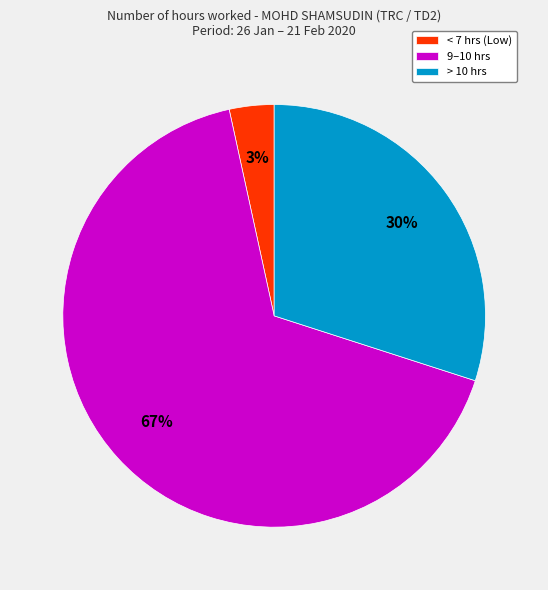

To the nearest percent, what is the average slice percentage?

33%